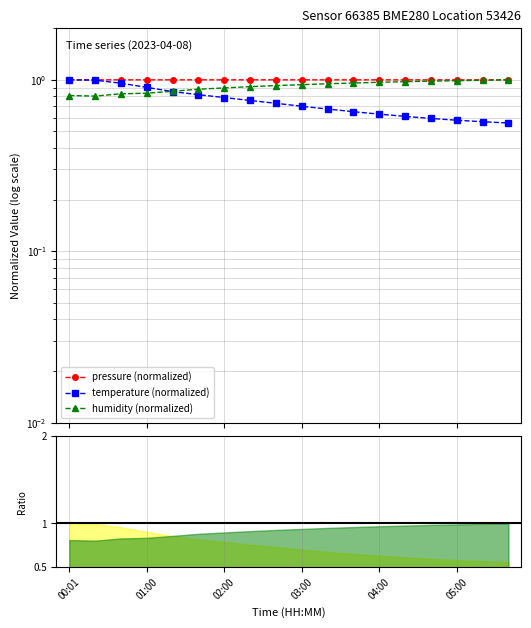

Reading right to left, list all the values displayed in this chart.

pressure (normalized): 1.0	1.0	1.0	1.0	1.0	1.0	1.0	1.0	1.0	1.0	1.0	1.0	1.0	1.0	1.0	1.0	1.0	1.0
temperature (normalized): 0.6	0.6	0.6	0.6	0.6	0.6	0.7	0.7	0.7	0.7	0.8	0.8	0.8	0.9	0.9	1.0	1.0	1.0
humidity (normalized): 1.0	1.0	1.0	1.0	1.0	1.0	1.0	0.9	0.9	0.9	0.9	0.9	0.9	0.9	0.8	0.8	0.8	0.8